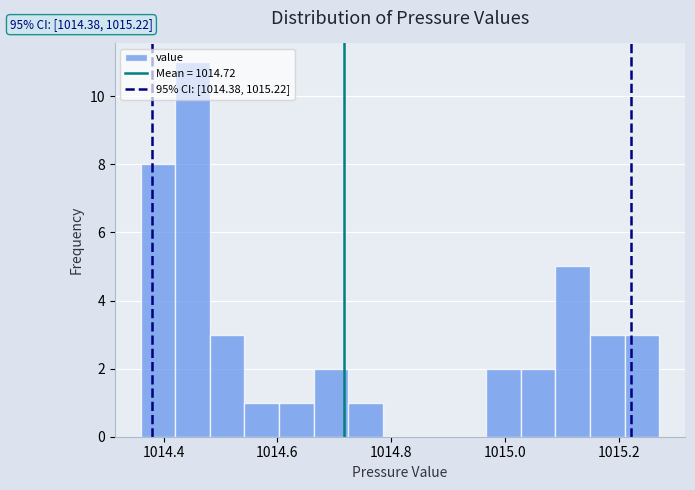

Read against the x-axis, roughly where is the centre of the tallest bar?

1014.46